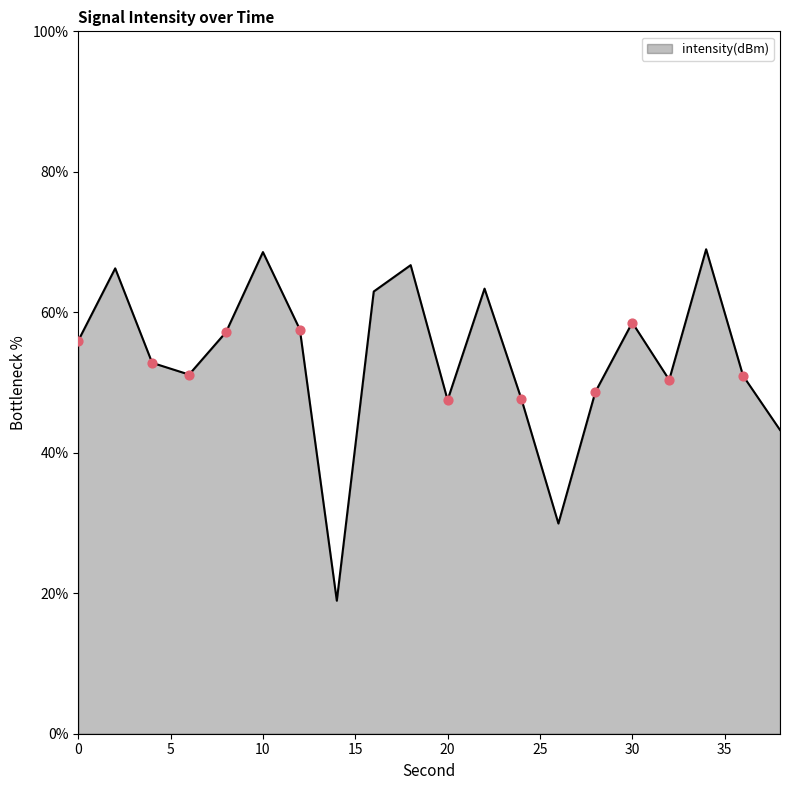

What is the minimum value shown in the chart?

18.9